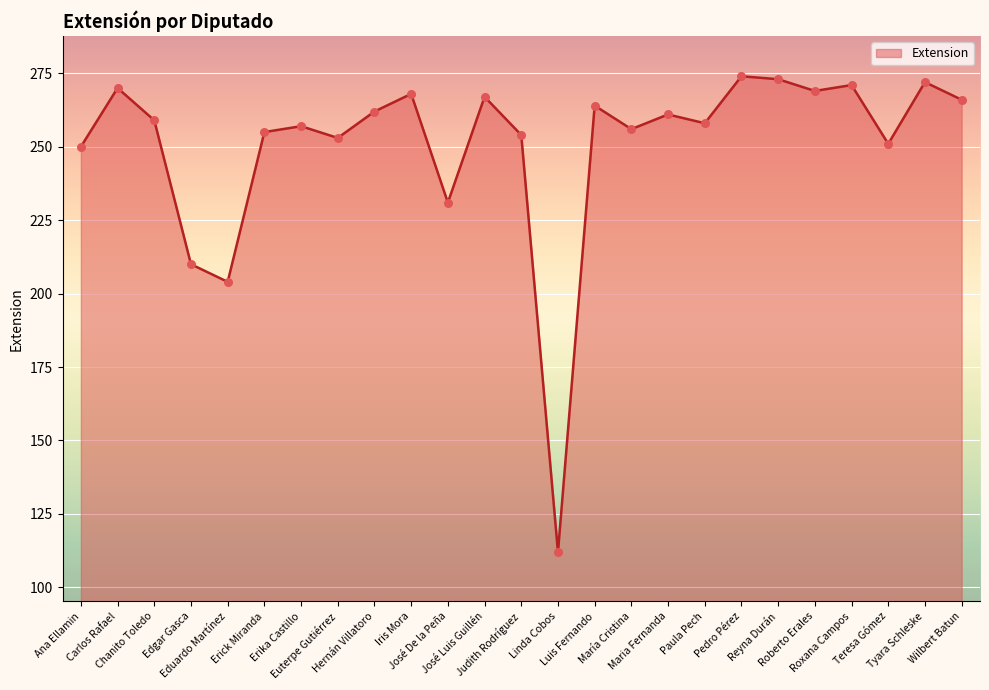

What is the ratio of the value at Roberto Erales to the value at Erick Miranda?

1.1